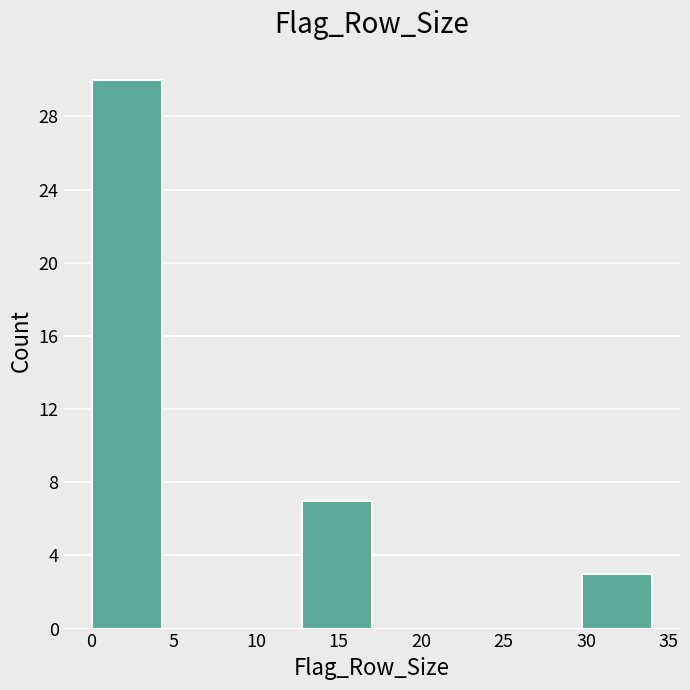

Which range on the x-axis has the tallest bar?

0.00 to 4.25